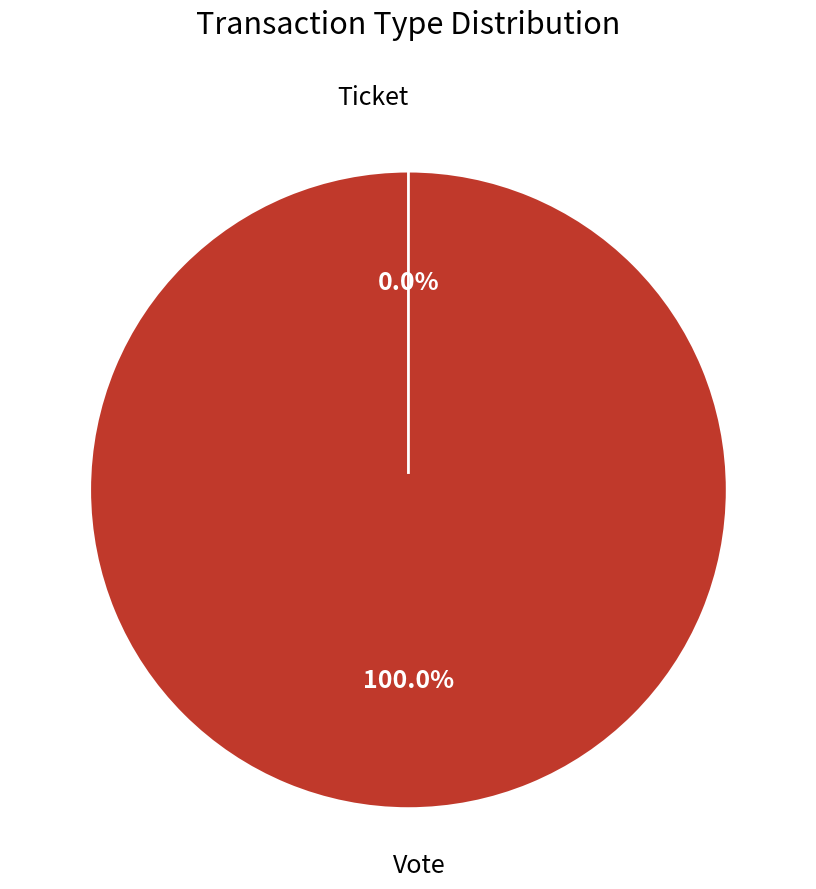

Count the number of slices in the pie.

2